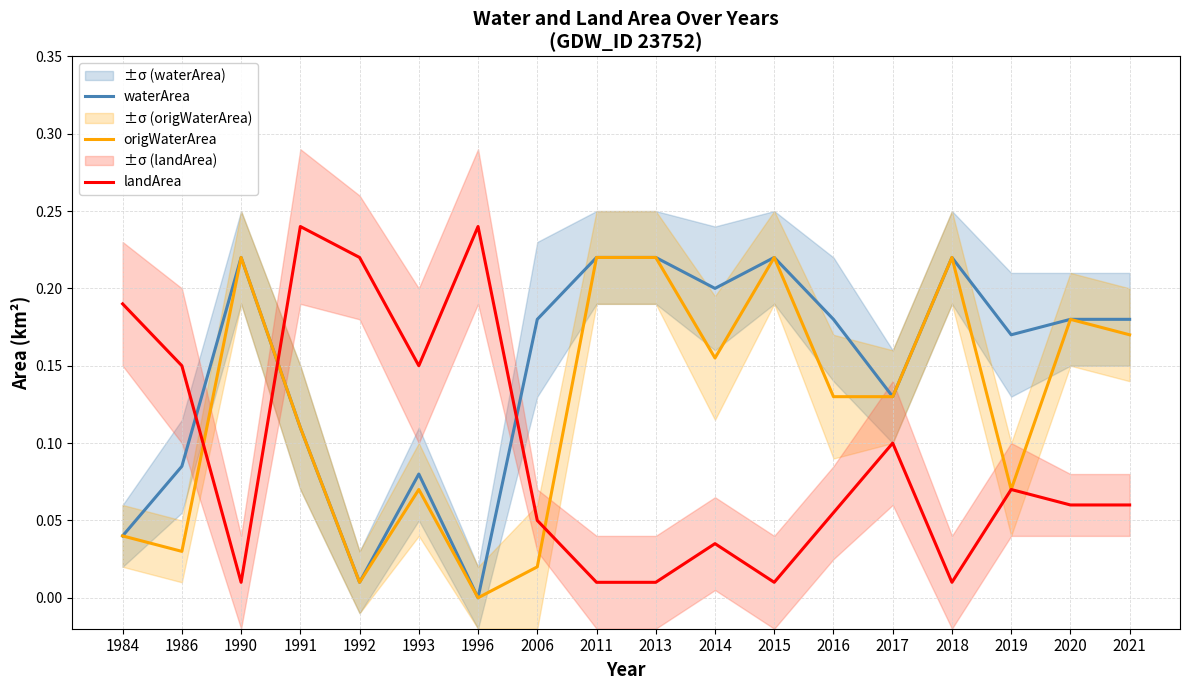

Where is the first local maximum for landArea?

1991